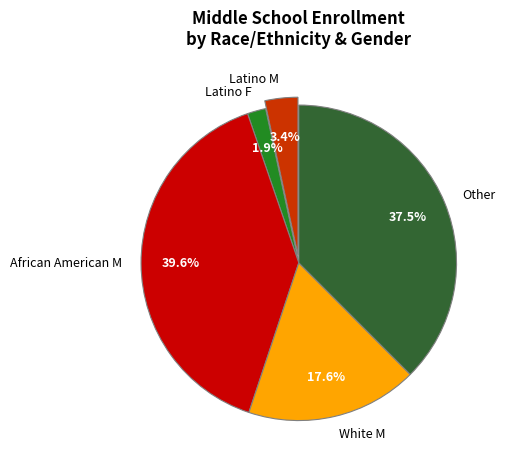

Rank the categories by value from lowest to highest.

Latino F, Latino M, White M, Other, African American M